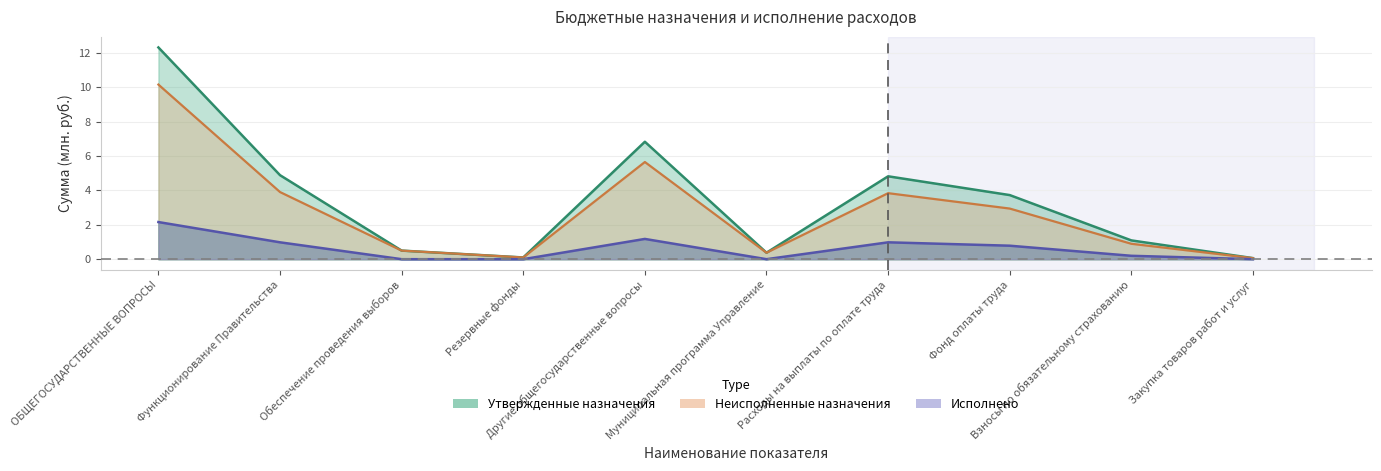

Does the chart have visible grid lines?

Yes